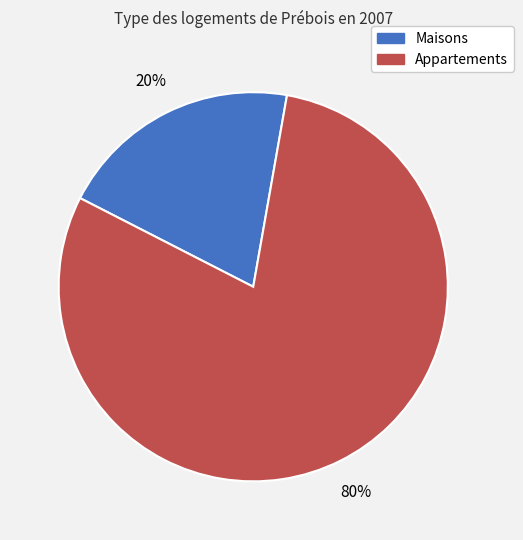

To the nearest percent, what is the difference between the largest and smallest slice percentages?

60%